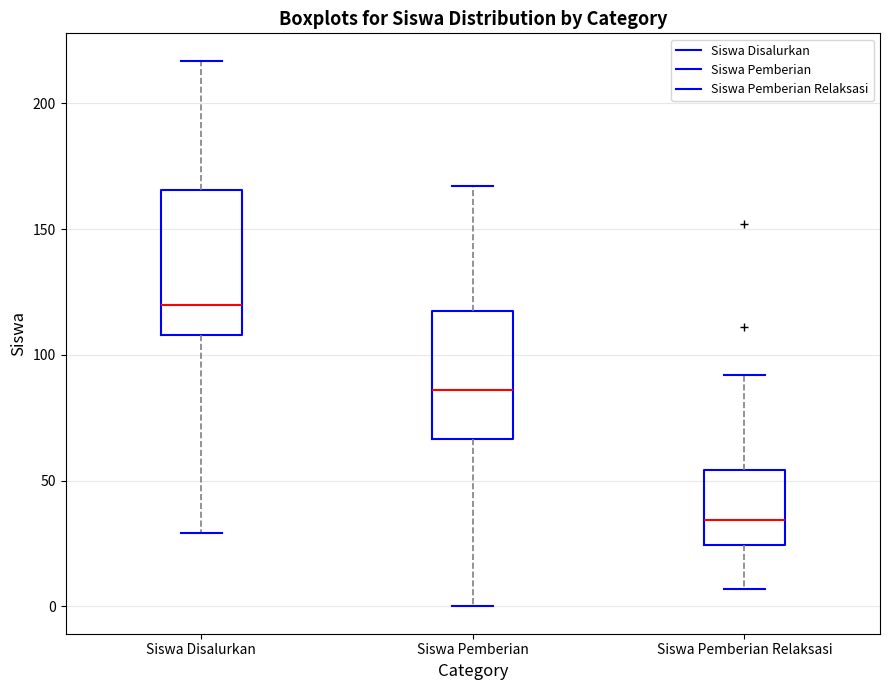

Reading left to right, read every box against the y-axis: the position of its median line, the range the box covers, and the ends of its whiskers. The values are not printed on the chart, so give them approximately, as read against the axis.

Siswa Disalurkan: median 120, box 110 to 165, whiskers 30 to 215
Siswa Pemberian: median 85, box 65 to 120, whiskers 0 to 165
Siswa Pemberian Relaksasi: median 35, box 25 to 55, whiskers 5 to 90